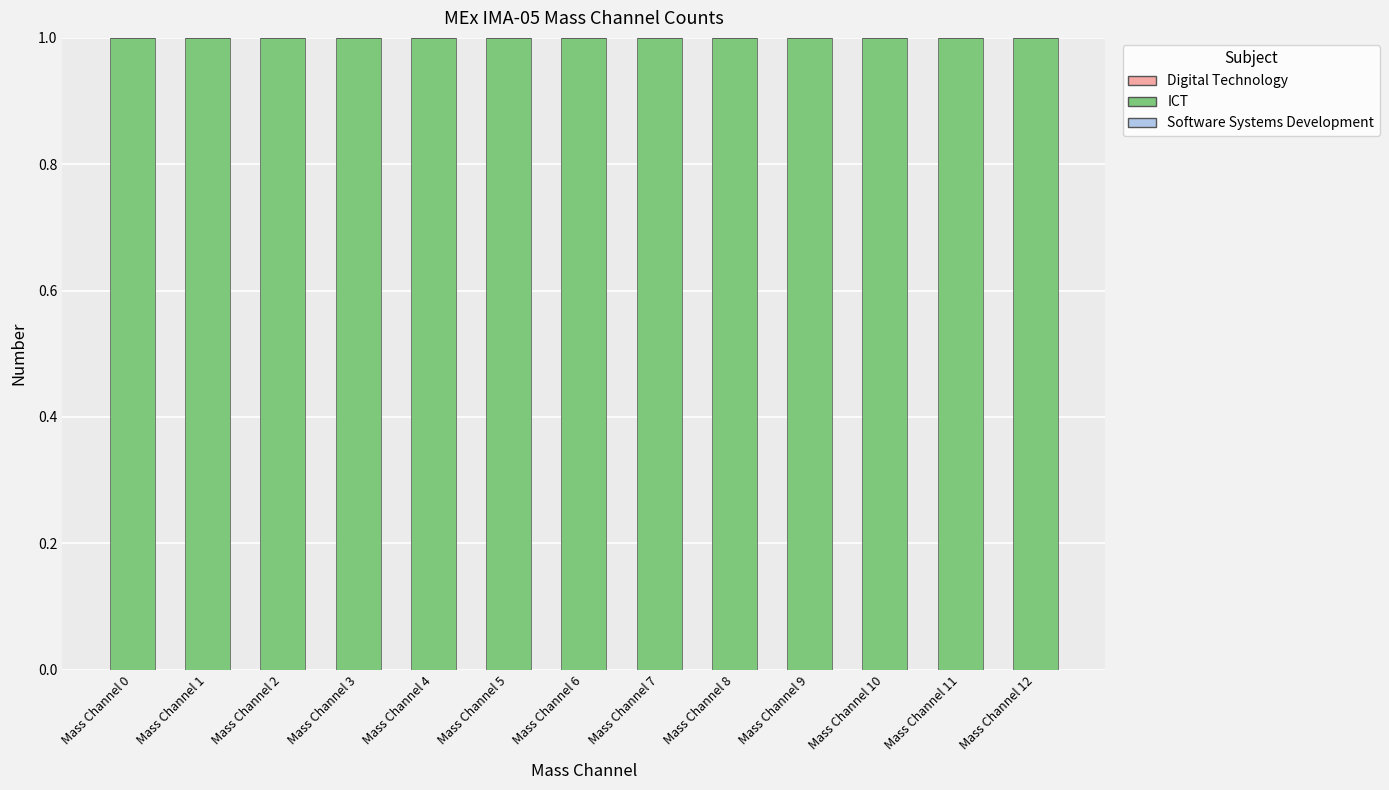

Rank the series at Mass Channel 9 from lowest to highest value.

Software Systems Development, Digital Technology, ICT